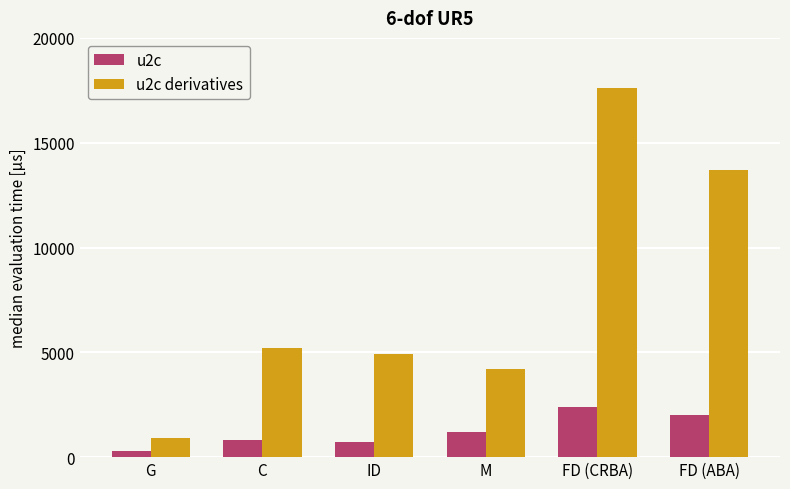

True or false: u2c has a value of 583 at FD (ABA).

False